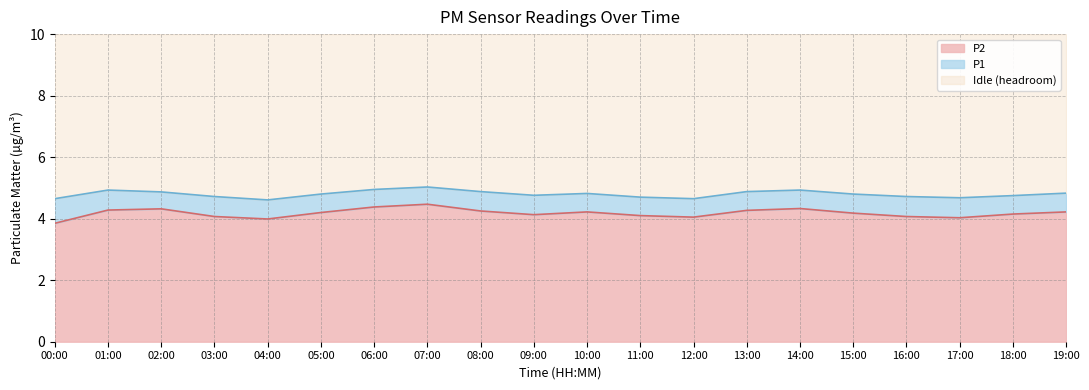

At which category does P2 reach its first local valley?

04:00